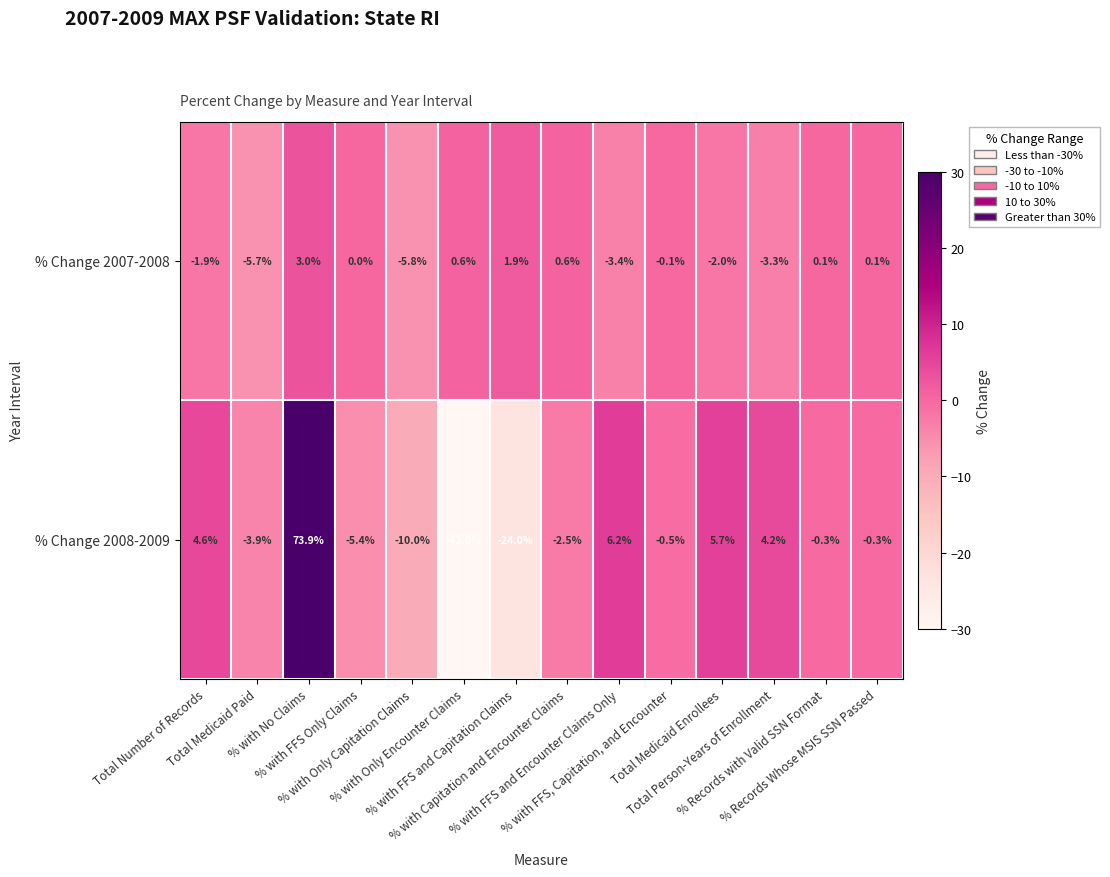

List the series in order of their overall mean, highest first.

% Change 2008-2009, % Change 2007-2008